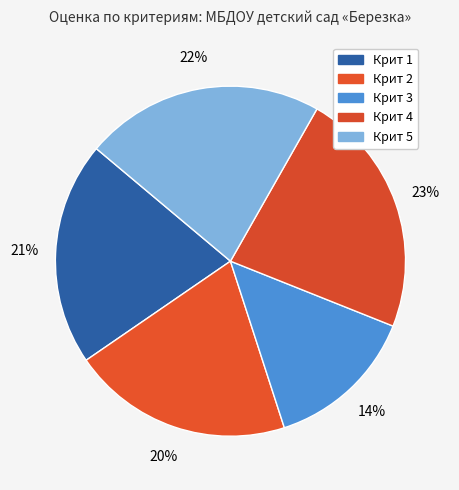

How many slices are in this pie chart?

5